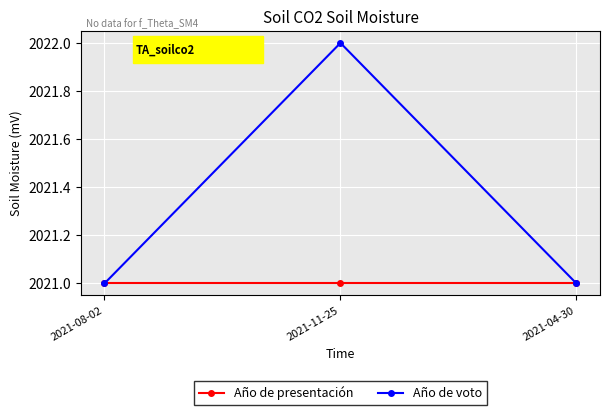

Rank the series by their average value, from lowest to highest.

Año de presentación, Año de voto